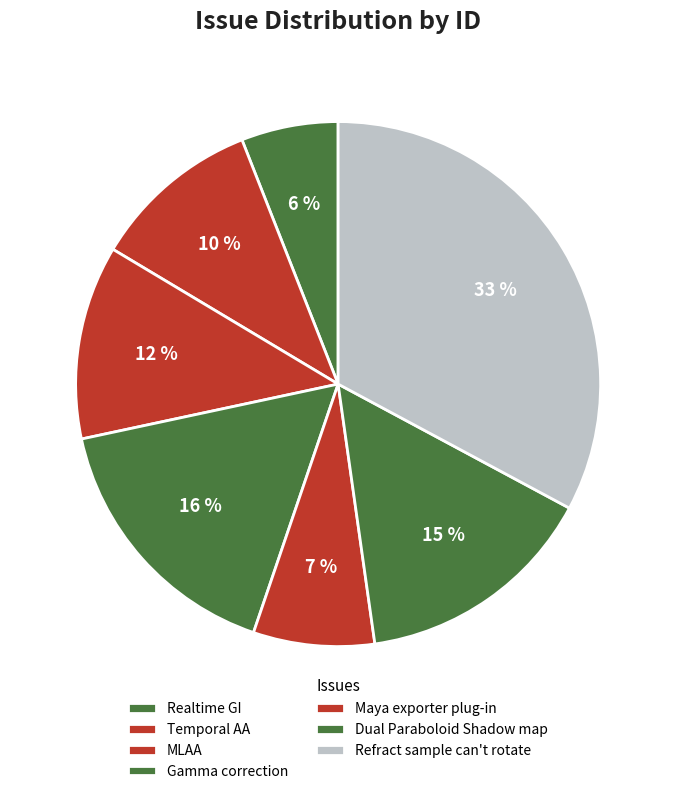

How many slices are in this pie chart?

7